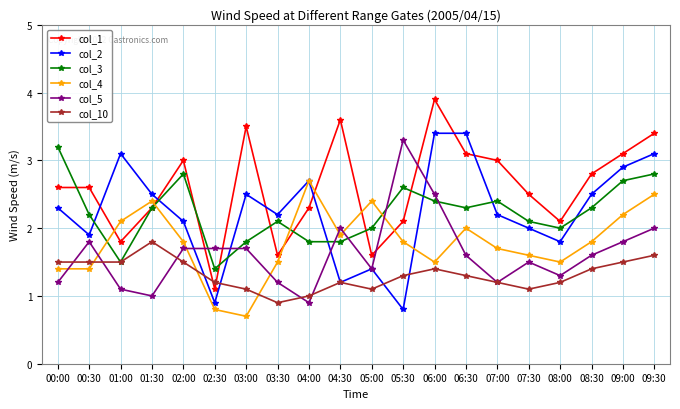

How many lines are shown in the chart?

6